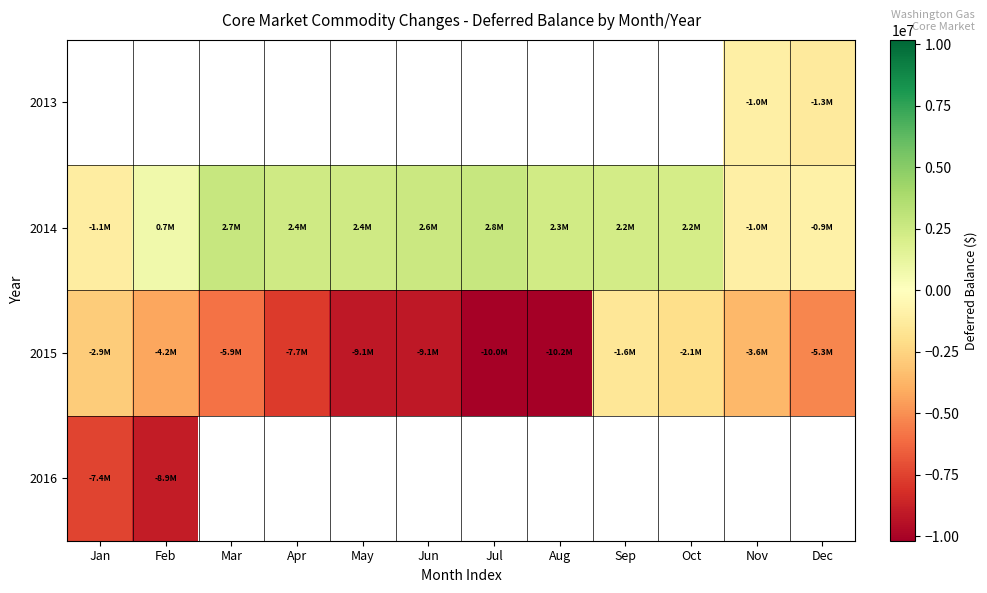

True or false: 2015 has a value of -2279183.3 at Nov.

False